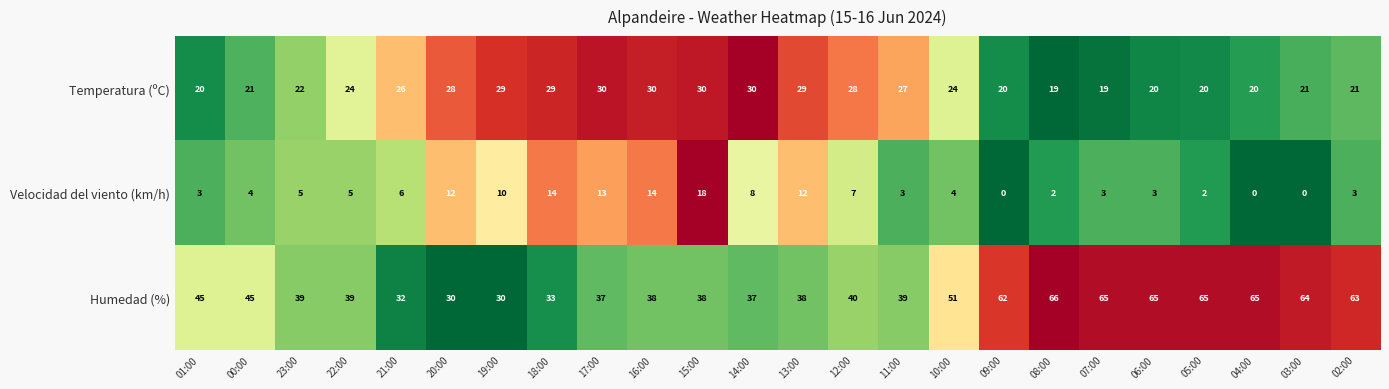

What is the greatest value displayed?

66